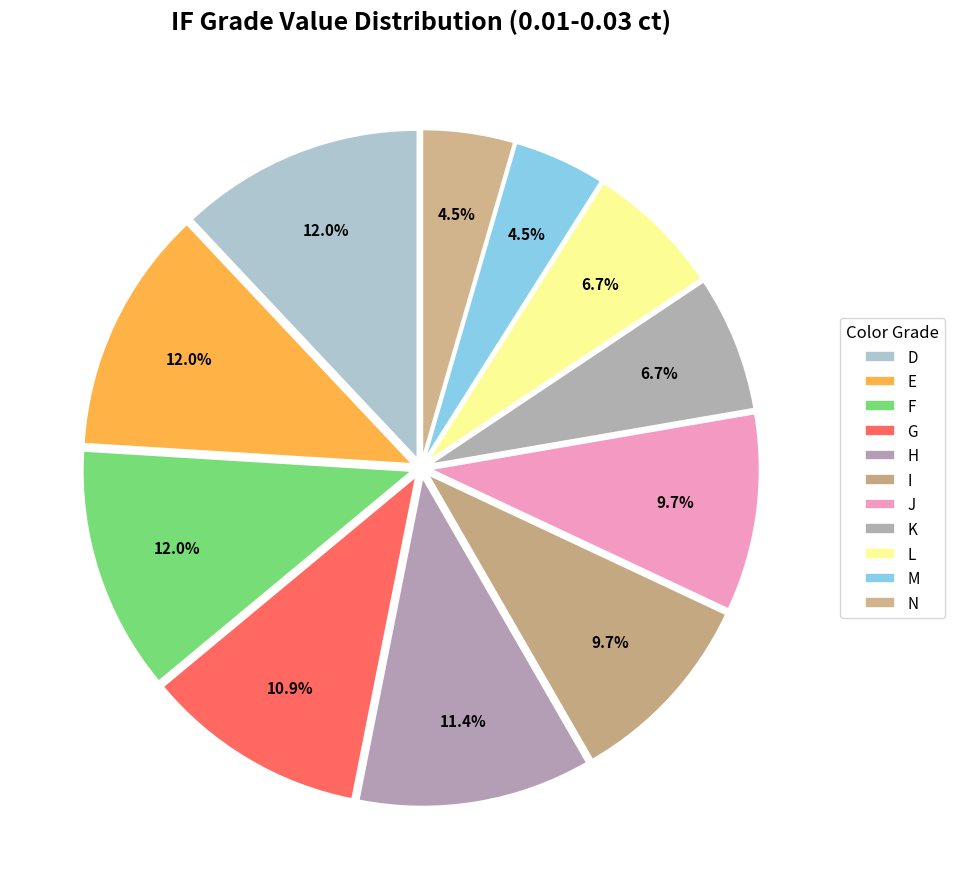

To the nearest percent, what portion does K represent?

7%